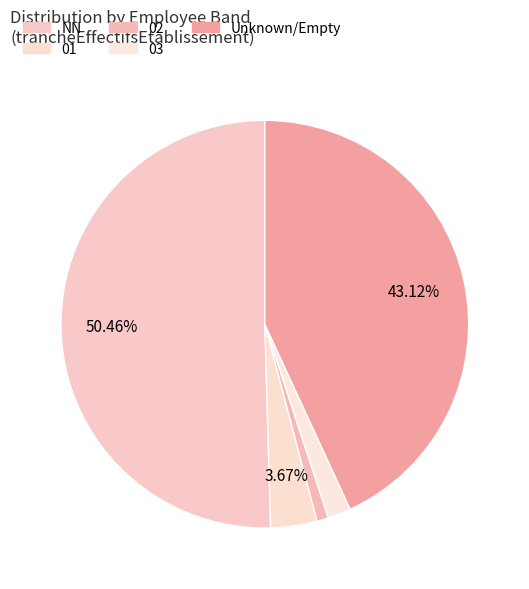

Rank the categories by value from highest to lowest.

NN, , 01, 03, 02